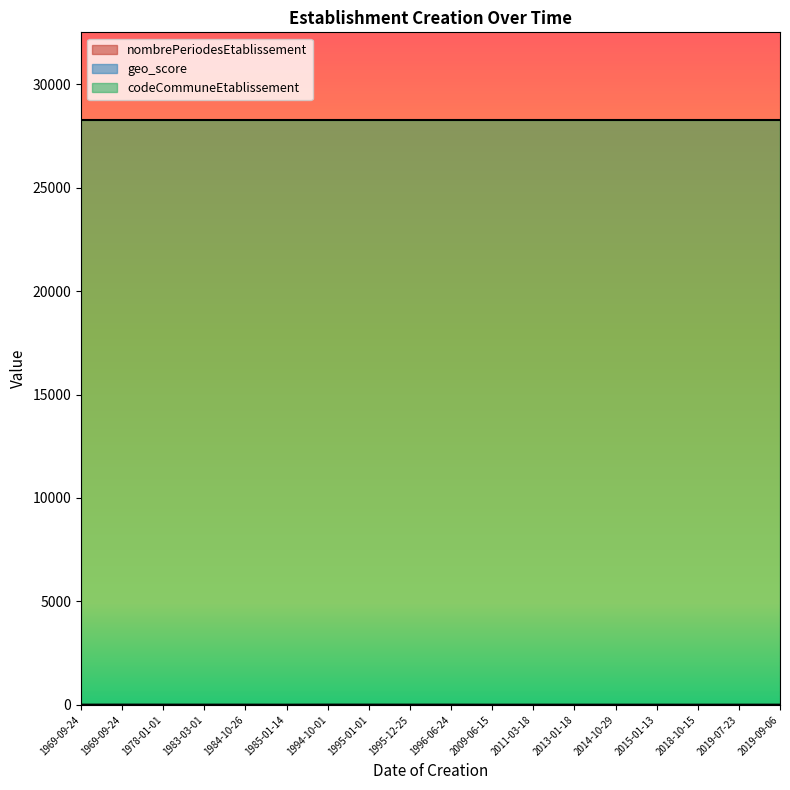

Which series has the largest total across all categories?

codeCommuneEtablissement